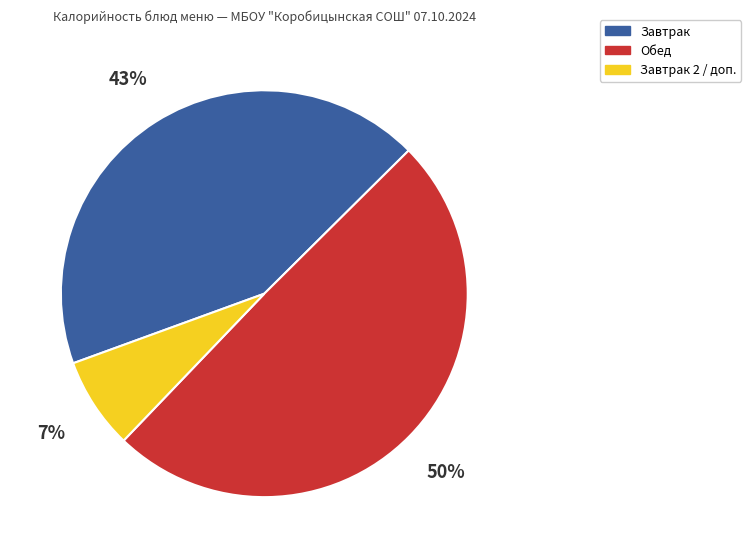

To the nearest percent, what is the average slice percentage?

33%